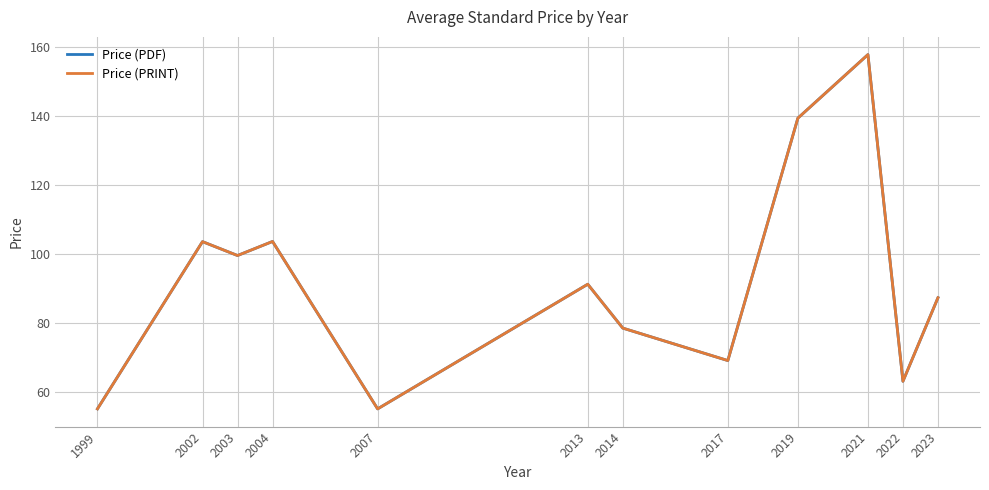

Is this an area chart (filled region under the line)?

No